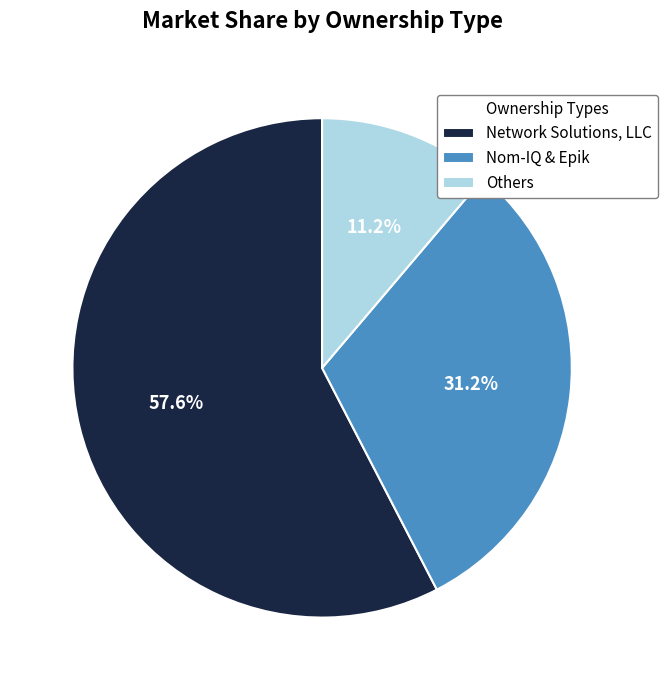

Count the number of slices in the pie.

3